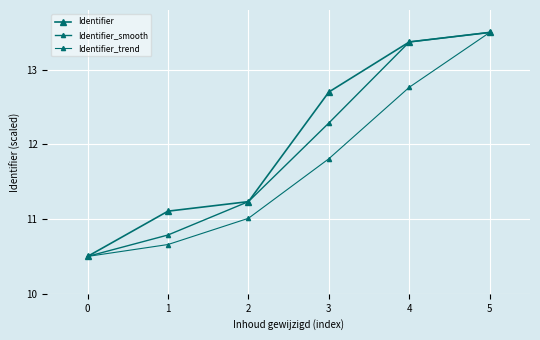

Reading left to right, extract all data points from this chart.

Identifier: 0=10.5	1=11.1	2=11.2	3=12.7	4=13.4	5=13.5
Identifier_smooth: 0=10.5	1=10.8	2=11.2	3=12.3	4=13.4	5=13.5
Identifier_trend: 0=10.5	1=10.7	2=11.0	3=11.8	4=12.8	5=13.5